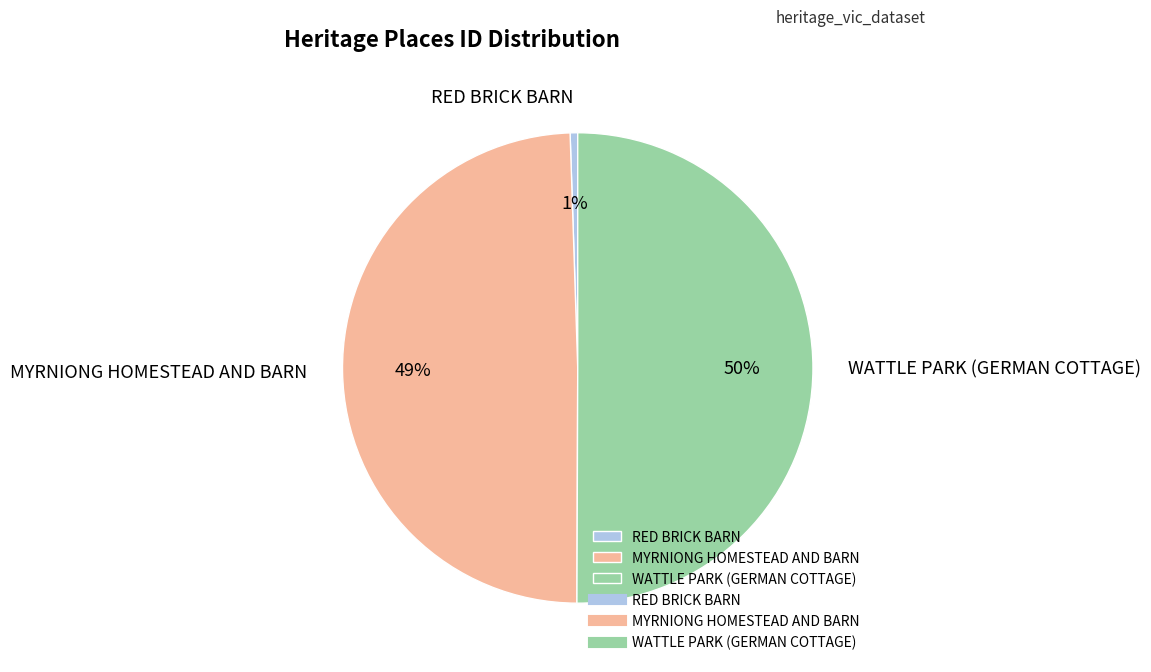

Which slice is the largest?

WATTLE PARK (GERMAN COTTAGE)